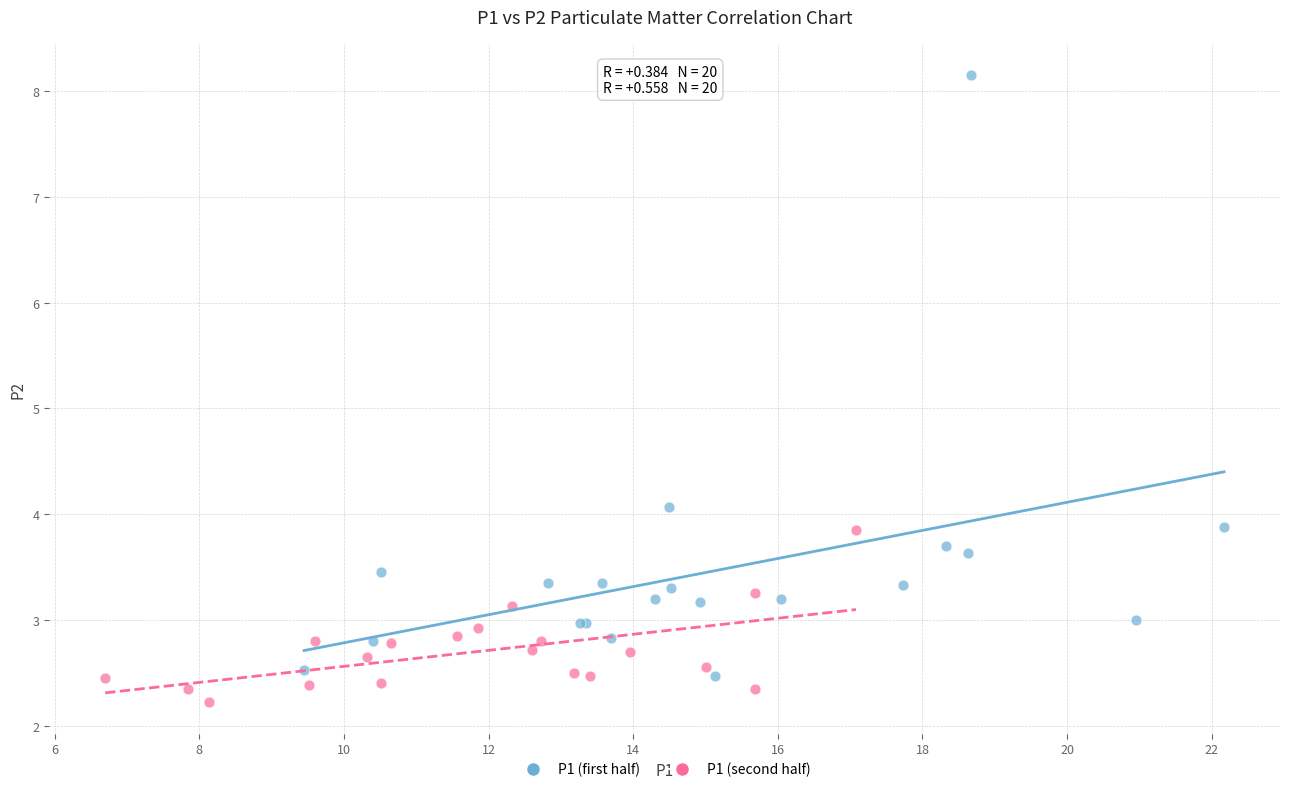

Which series contains the lowest Y value?

P1 (second half)